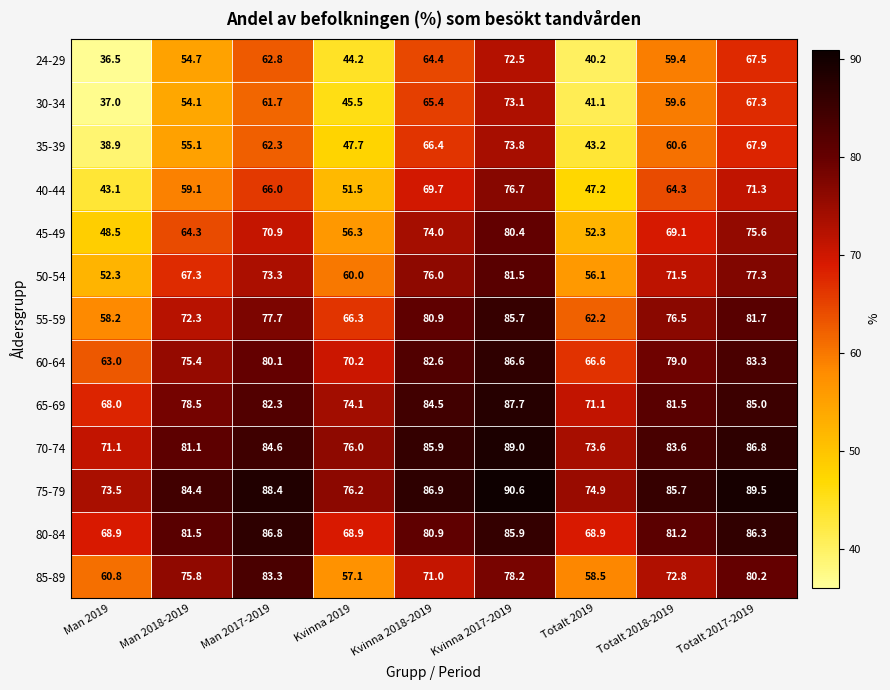

At Totalt 2019, list the series in order from smallest to largest.

24-29, 30-34, 35-39, 40-44, 45-49, 50-54, 85-89, 55-59, 60-64, 80-84, 65-69, 70-74, 75-79